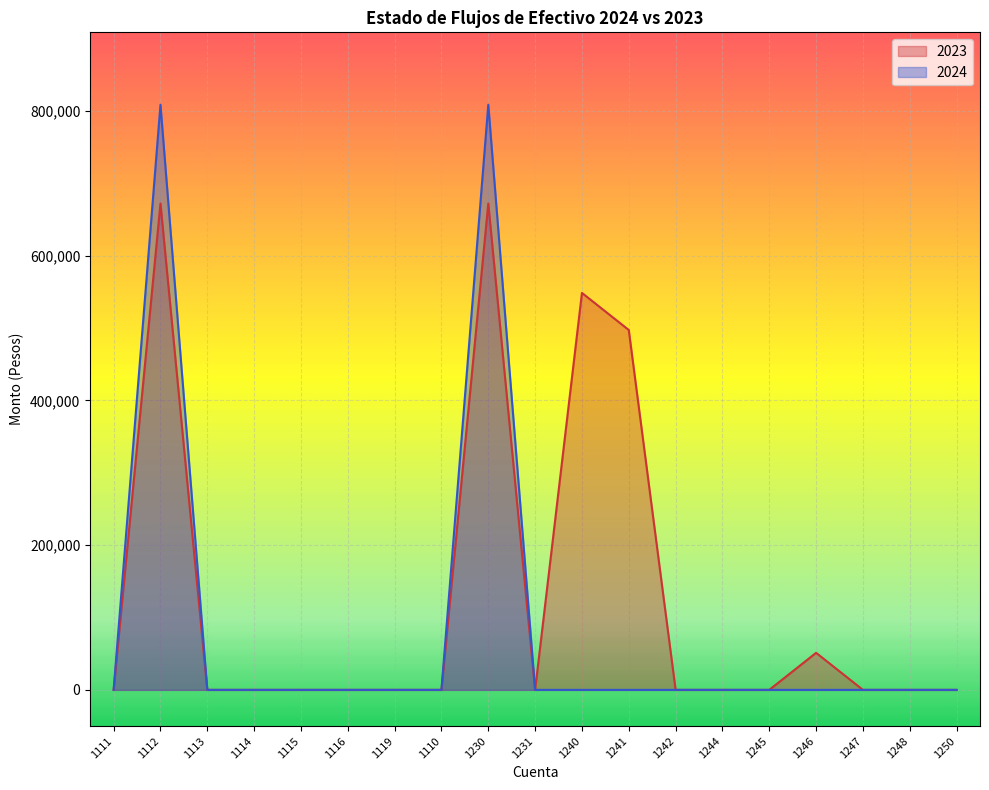

How many positive values does the 2023 series have?

5